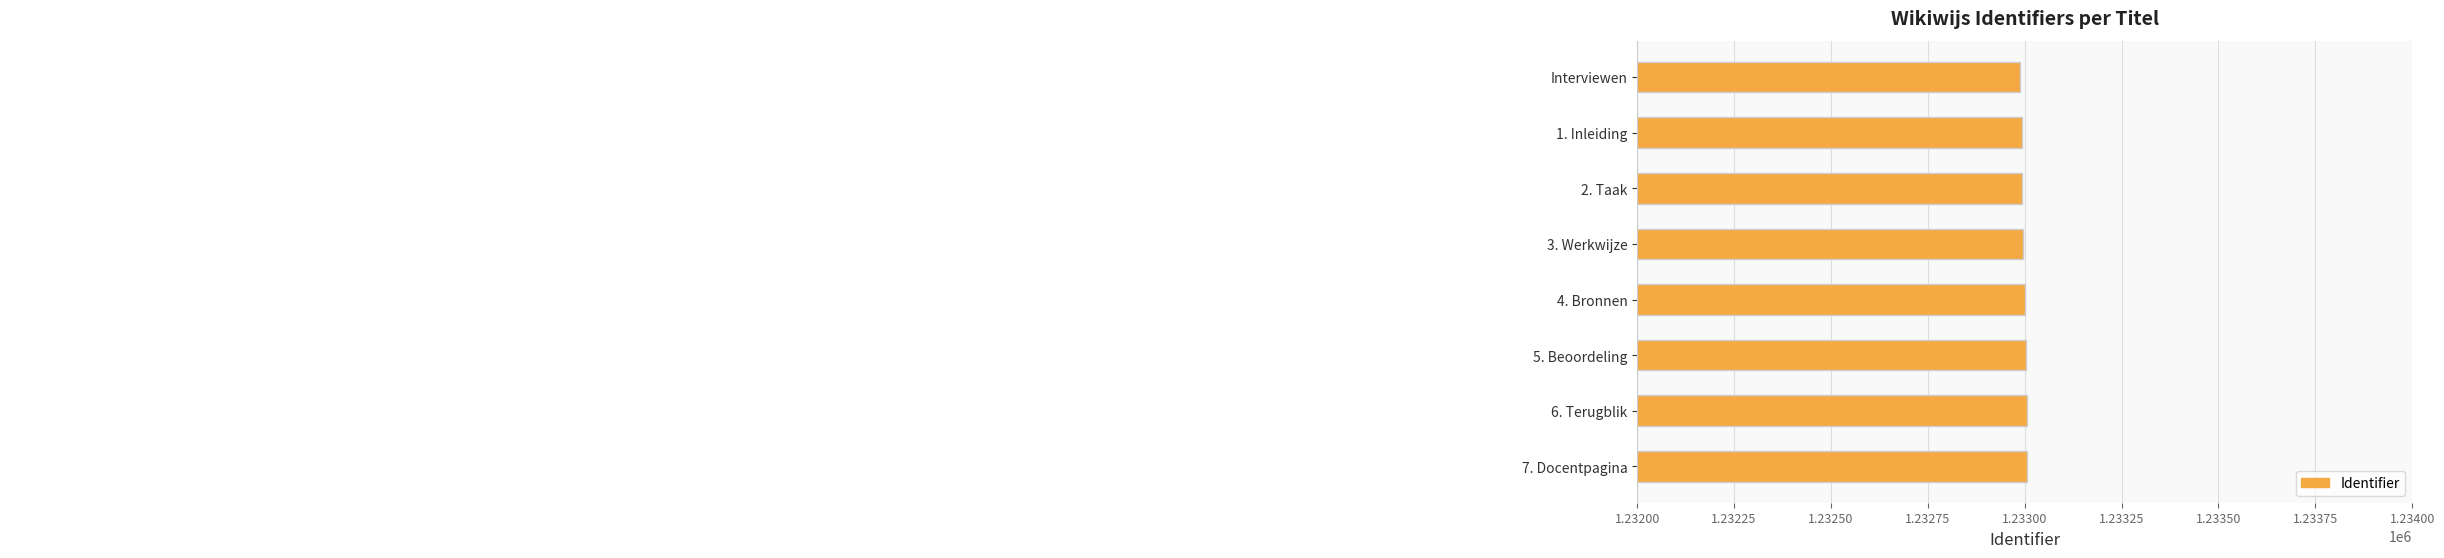

List the labels in order of value, smallest first.

Interviewen, 1. Inleiding, 2. Taak, 3. Werkwijze, 4. Bronnen, 5. Beoordeling, 6. Terugblik, 7. Docentpagina